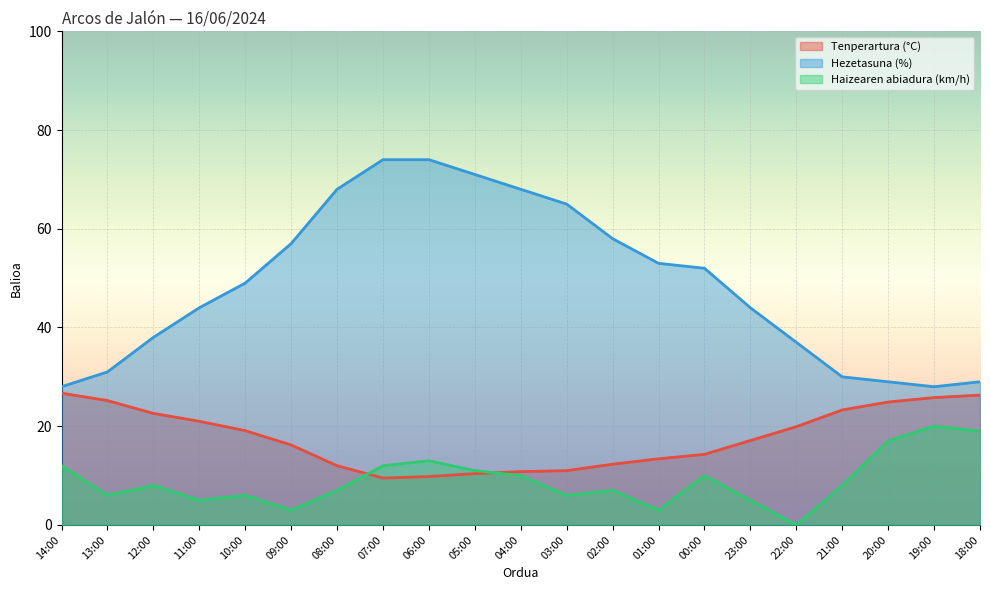

Reading left to right, transcribe all the data shown in this chart.

Tenperartura (°C): 26.7	25.2	22.6	21.0	19.1	16.2	12.0	9.5	9.8	10.4	10.8	11.0	12.3	13.4	14.3	17.1	19.9	23.3	24.9	25.8	26.3
Hezetasuna (%): 28.0	31.0	38.0	44.0	49.0	57.0	68.0	74.0	74.0	71.0	68.0	65.0	58.0	53.0	52.0	44.0	37.0	30.0	29.0	28.0	29.0
Haizearen abiadura (km/h): 12.0	6.0	8.0	5.0	6.0	3.0	7.0	12.0	13.0	11.0	10.0	6.0	7.0	3.0	10.0	5.0	0.0	8.0	17.0	20.0	19.0